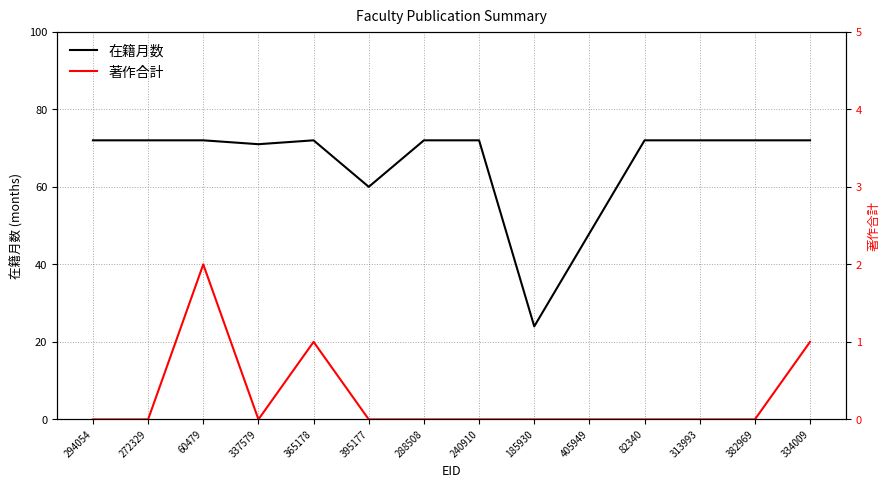

How many lines are shown in the chart?

2